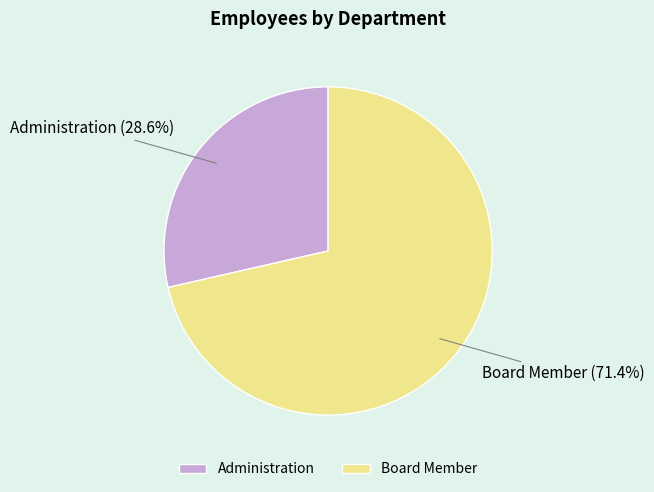

Is it true that Administration is 38% of the pie?

False